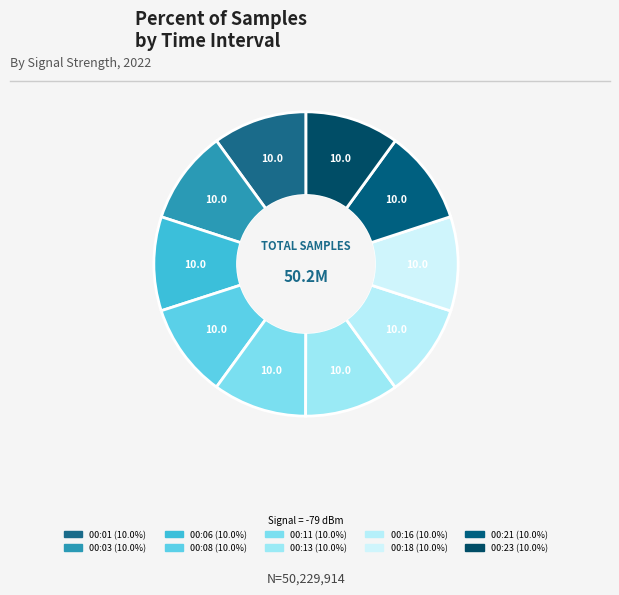

To the nearest percent, what is the combined percentage of 00:23 and 00:16?

20%